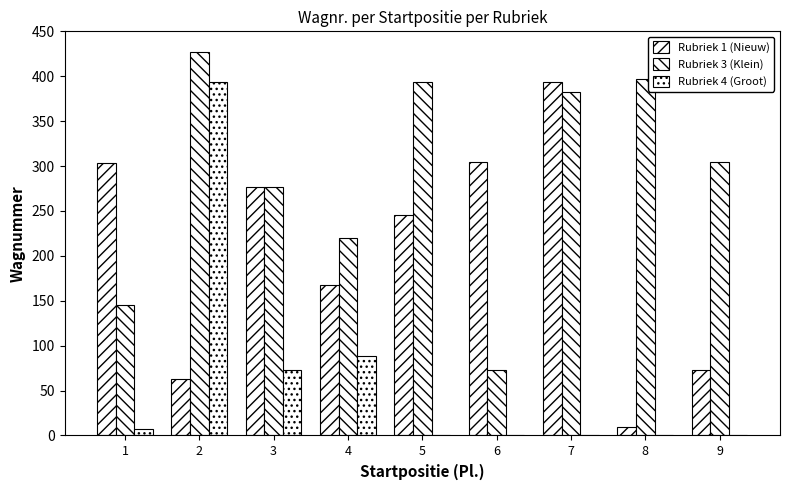

List the labels in order of Rubriek 1 (Nieuw) value, largest first.

7, 6, 1, 3, 5, 4, 9, 2, 8